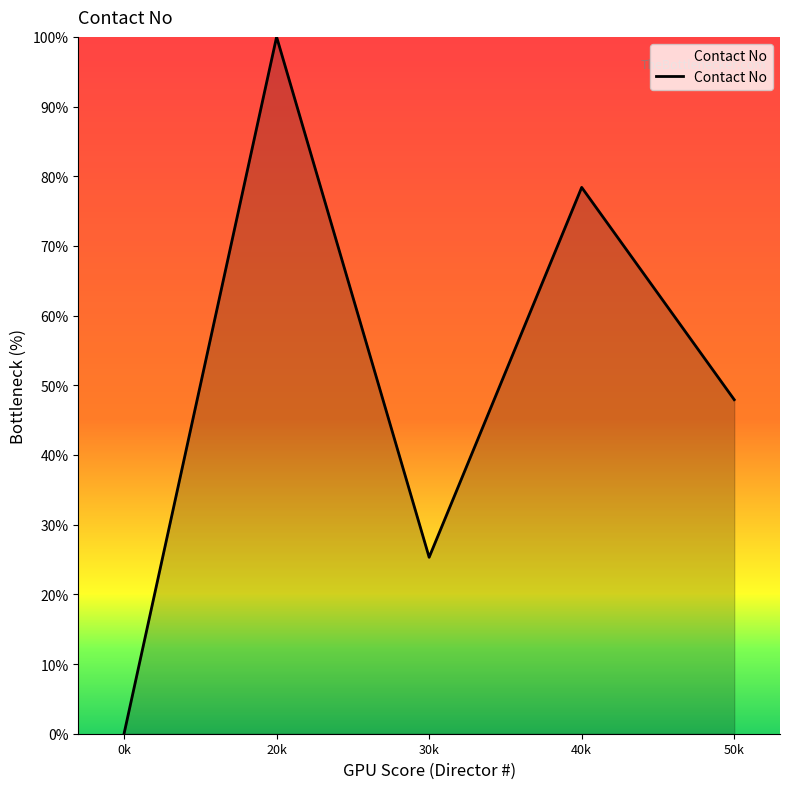

True or false: there are more than 0 points higher than both neighbors.

True